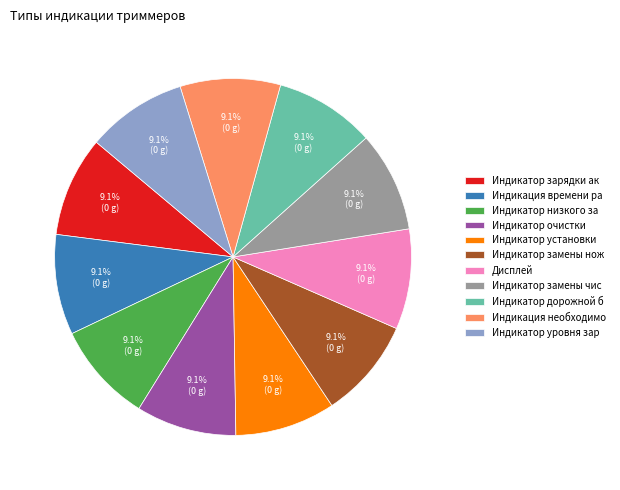

To the nearest percent, what percentage of the pie is Дисплей?

9%